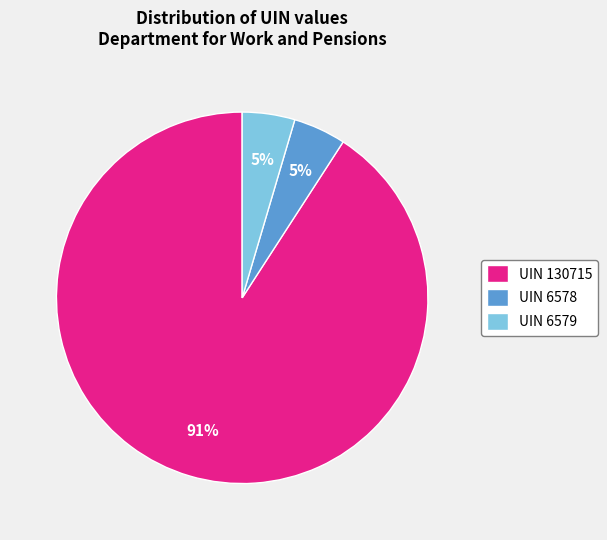

To the nearest percent, what portion does UIN 6579 represent?

5%